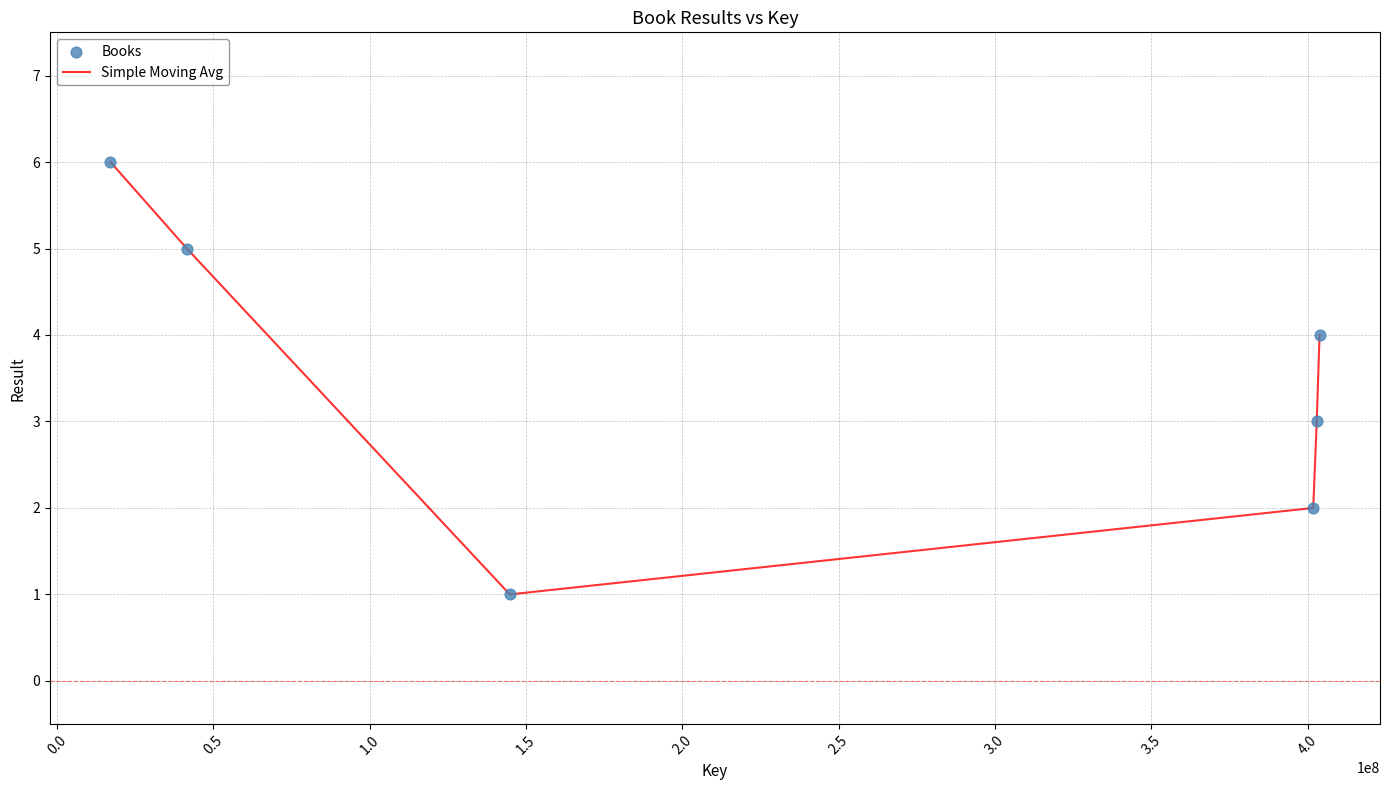

True or false: there are more than 2 points higher than both neighbors.

False